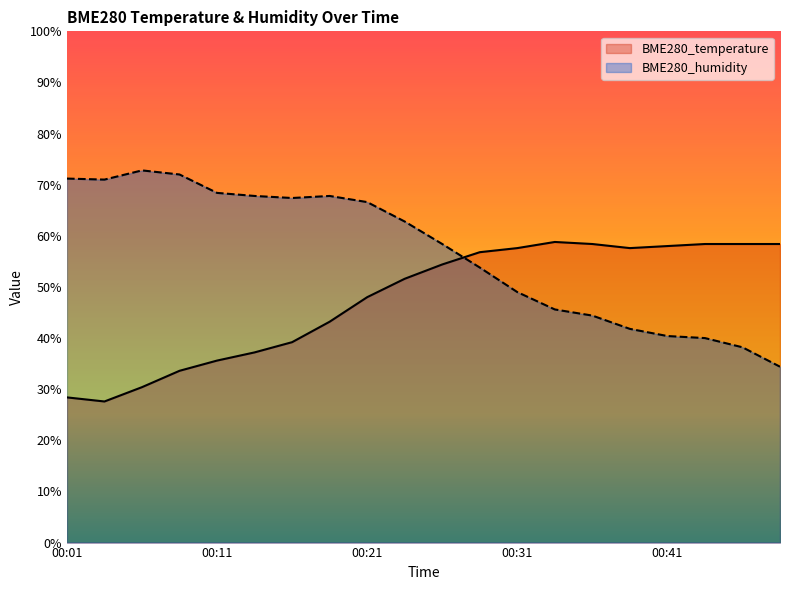

What is the difference between the maximum and second lowest values in the BME280_humidity series?

34.6